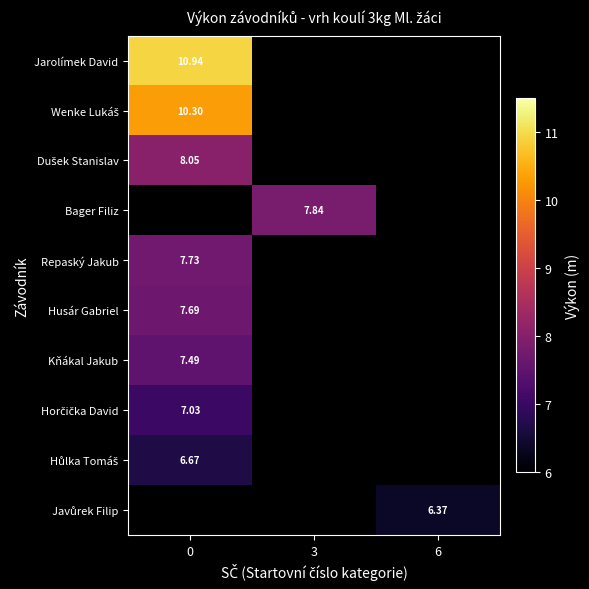

True or false: row_7 has a value of 2.5 at 0.

False